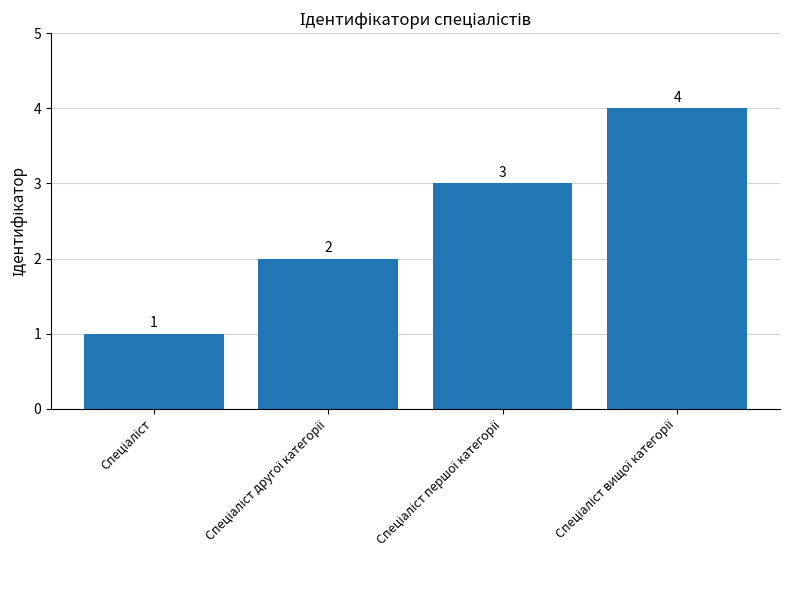

What is the value of the 2nd bar from the left?

2